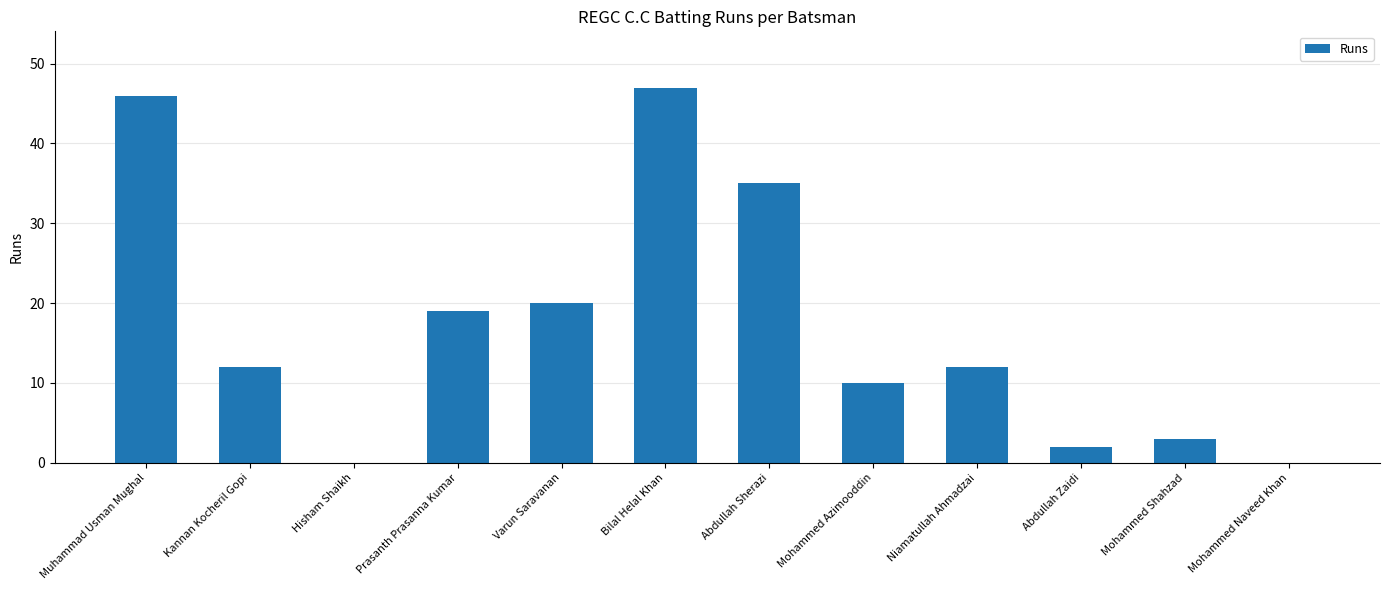

Is it true that the value at Abdullah Zaidi is 2?

True